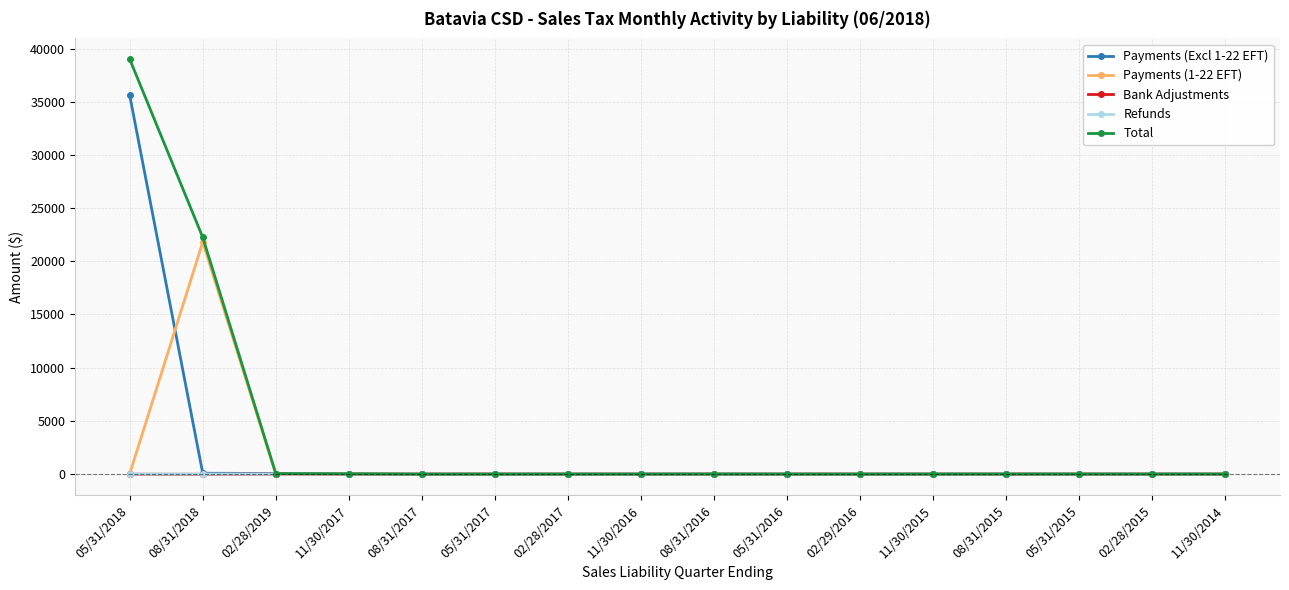

What is the greatest value displayed?

39005.7